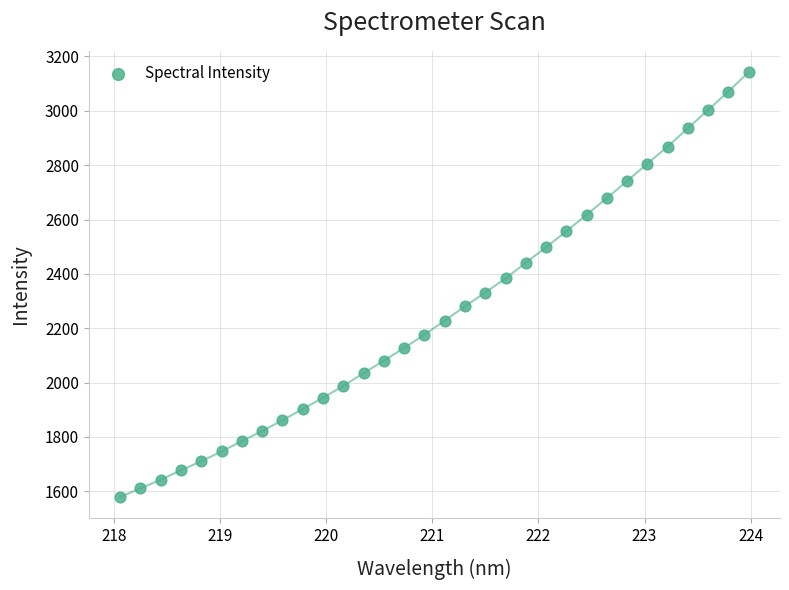

What is the range of X values (max minus min)?

5.9